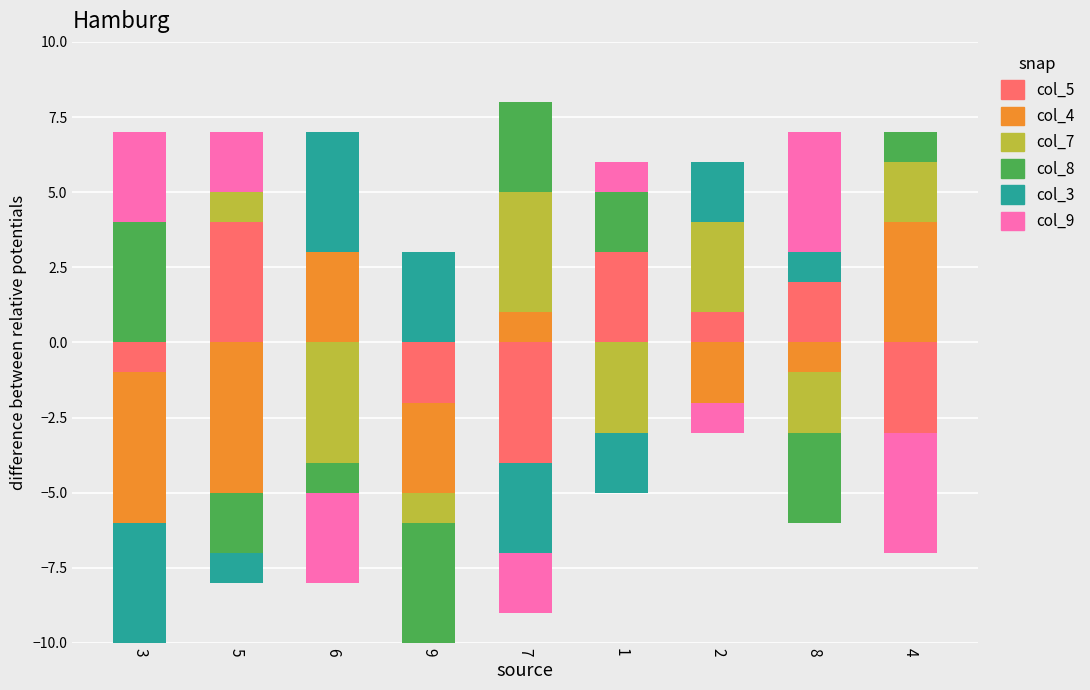

Count the number of categories in the chart.

9